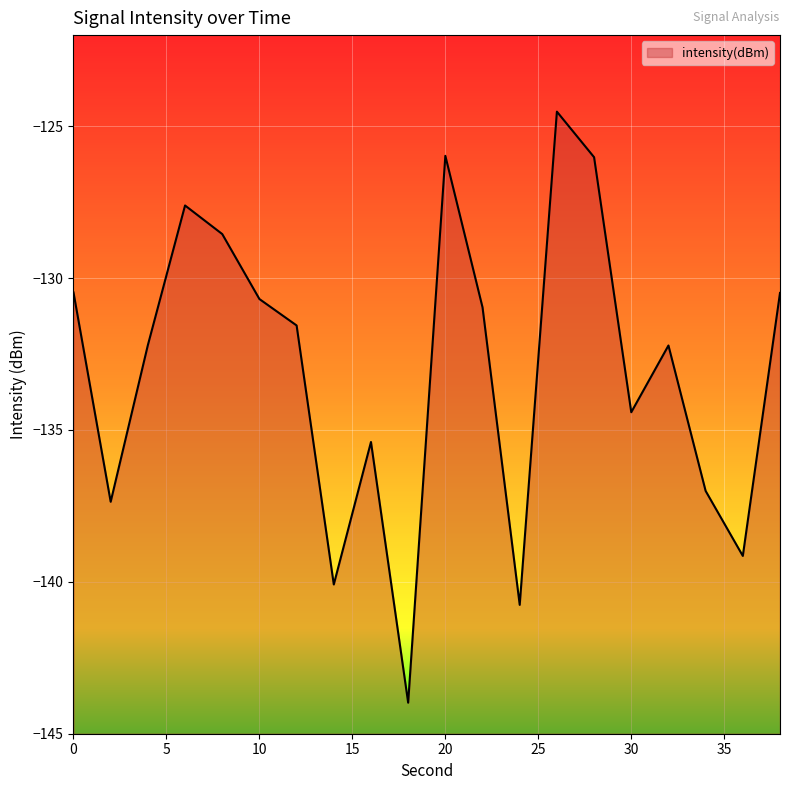

Reading left to right, list all the values displayed in this chart.

-130.5	-137.4	-132.2	-127.6	-128.5	-130.7	-131.6	-140.1	-135.4	-144.0	-126.0	-131.0	-140.8	-124.5	-126.0	-134.4	-132.2	-137.0	-139.1	-130.5